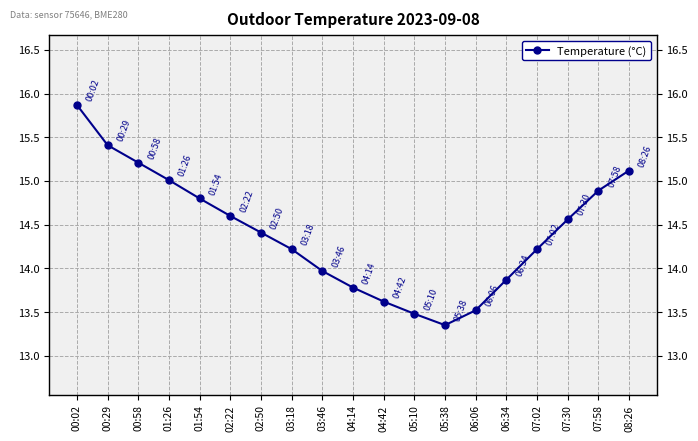

What is the label of the 7th point from the right?

05:38